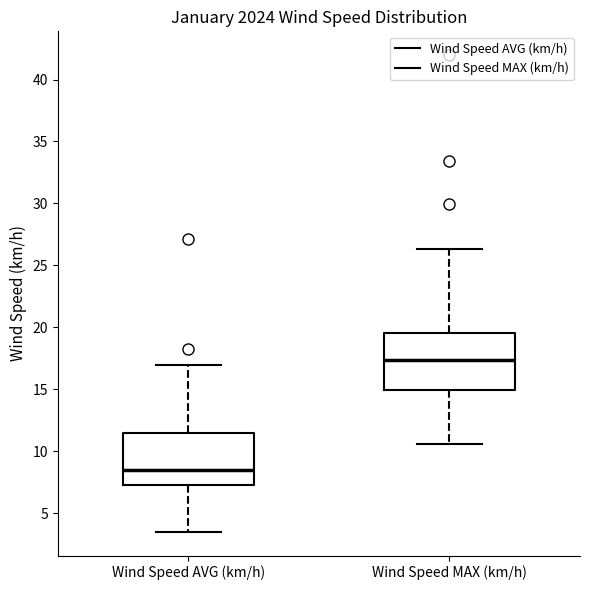

Reading left to right, read every box against the y-axis: the position of its median line, the range the box covers, and the ends of its whiskers. The values are not printed on the chart, so give them approximately, as read against the axis.

Wind Speed AVG (km/h): median 8.5, box 7.5 to 11.5, whiskers 3.5 to 17.0
Wind Speed MAX (km/h): median 17.5, box 15.0 to 19.5, whiskers 10.5 to 26.5